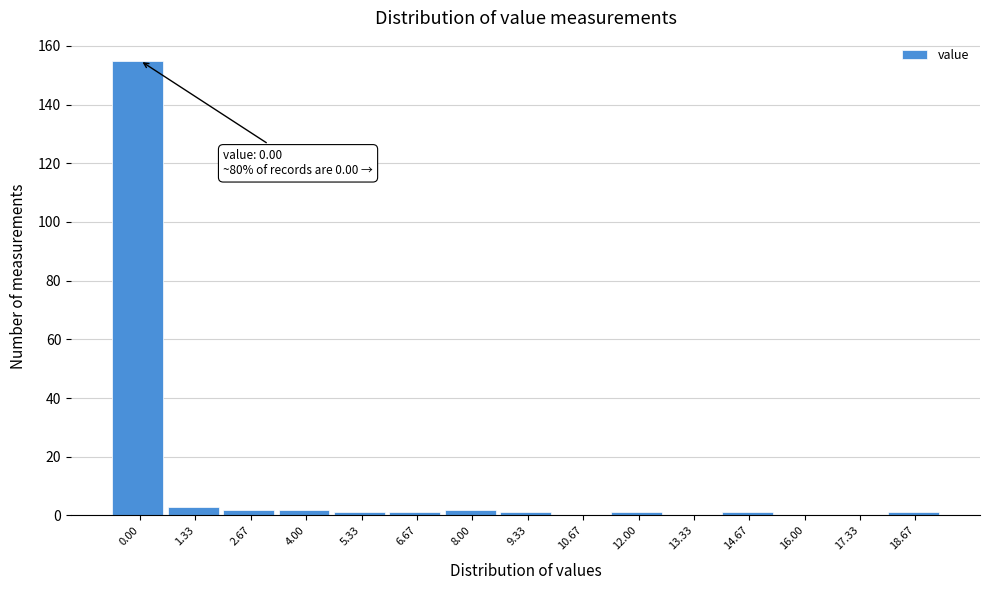

Reading right to left, what are all the values shown in this chart?

18.67=1	17.33=0	16.00=0	14.67=1	13.33=0	12.00=1	10.67=0	9.33=1	8.00=2	6.67=1	5.33=1	4.00=2	2.67=2	1.33=3	0.00=155